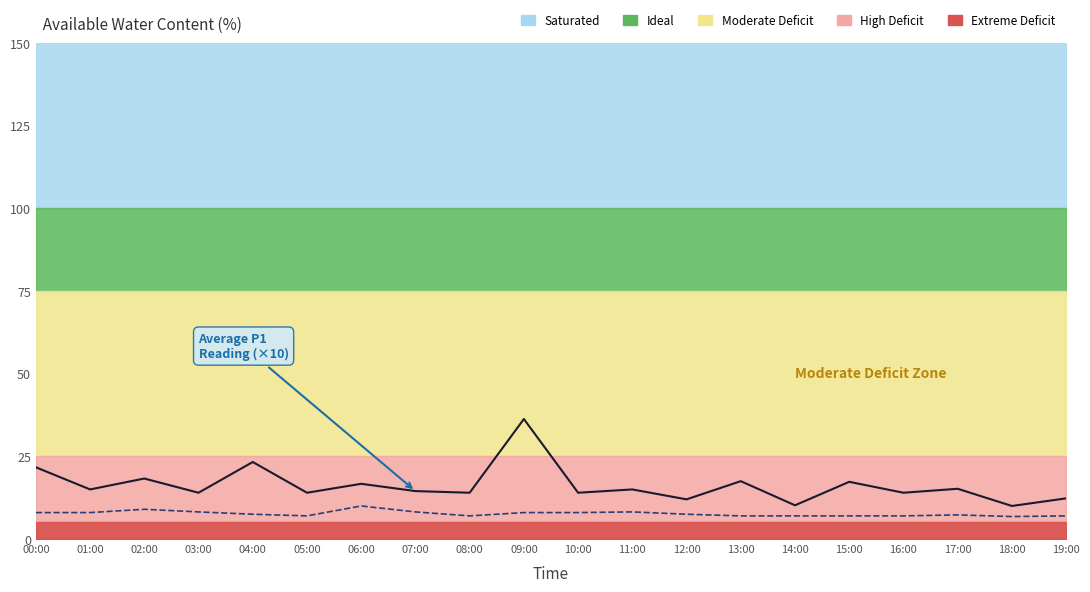

How many interior local peaks does the P1 (×10) series have?

8